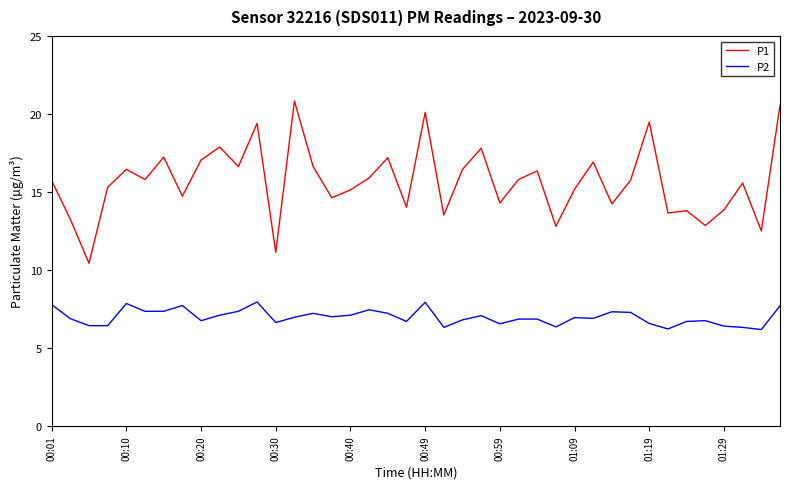

What is the greatest value displayed?

20.8